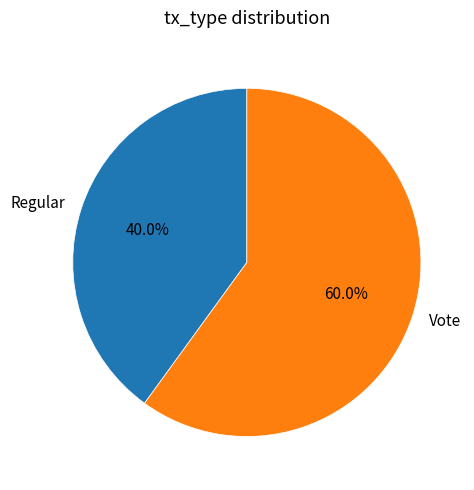

Which has a higher value, Vote or Regular?

Vote